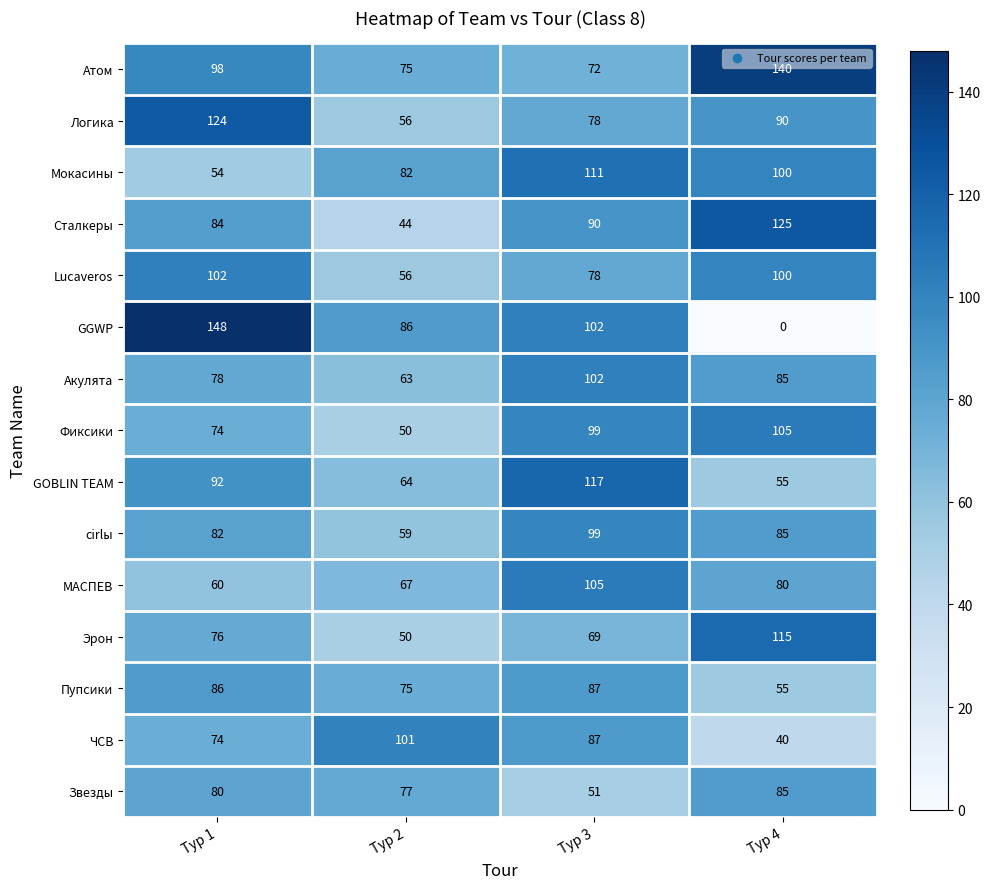

What is the average value of the Lucaveros series?

84